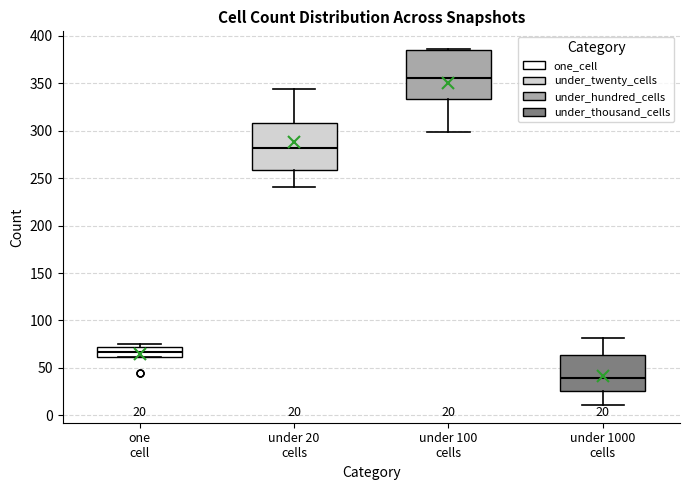

Which box's median line is the lowest?

under 1000 cells